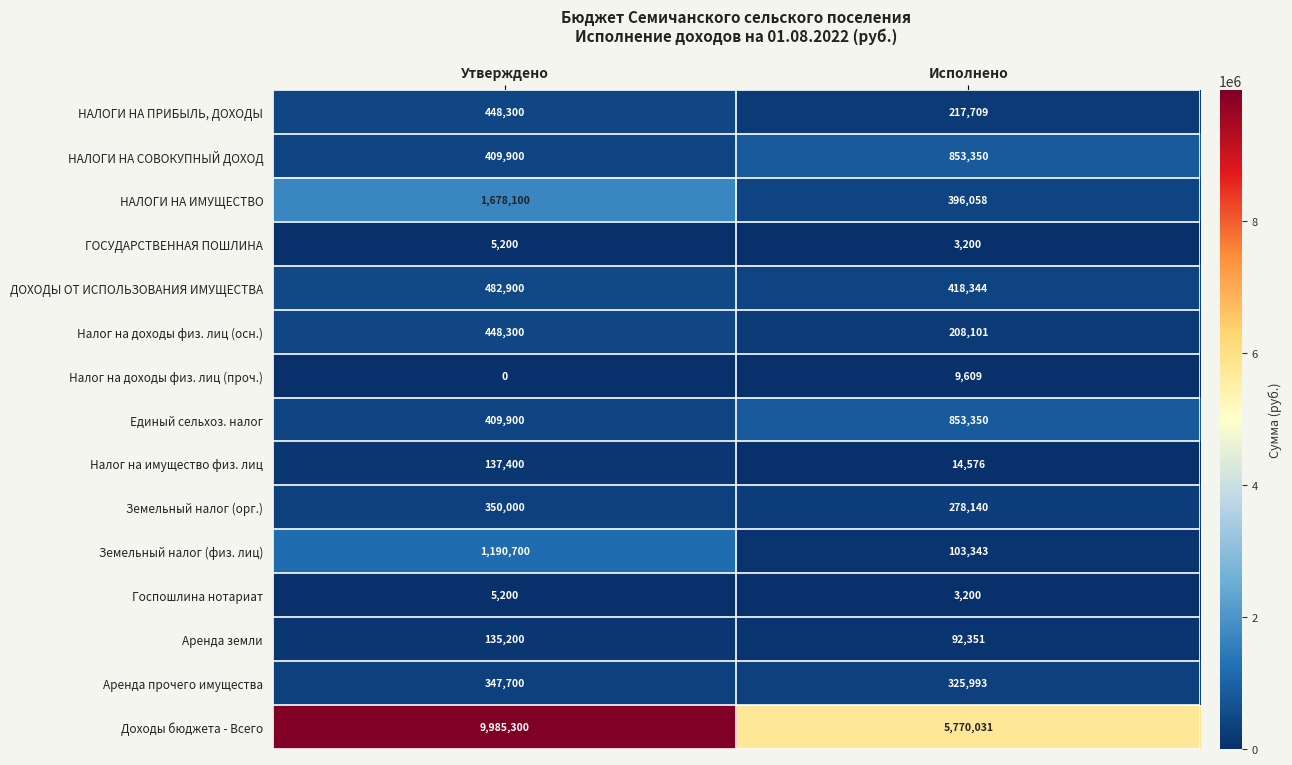

What is the difference between the НАЛОГИ НА ПРИБЫЛЬ, ДОХОДЫ values at Утверждено and Исполнено?

230591